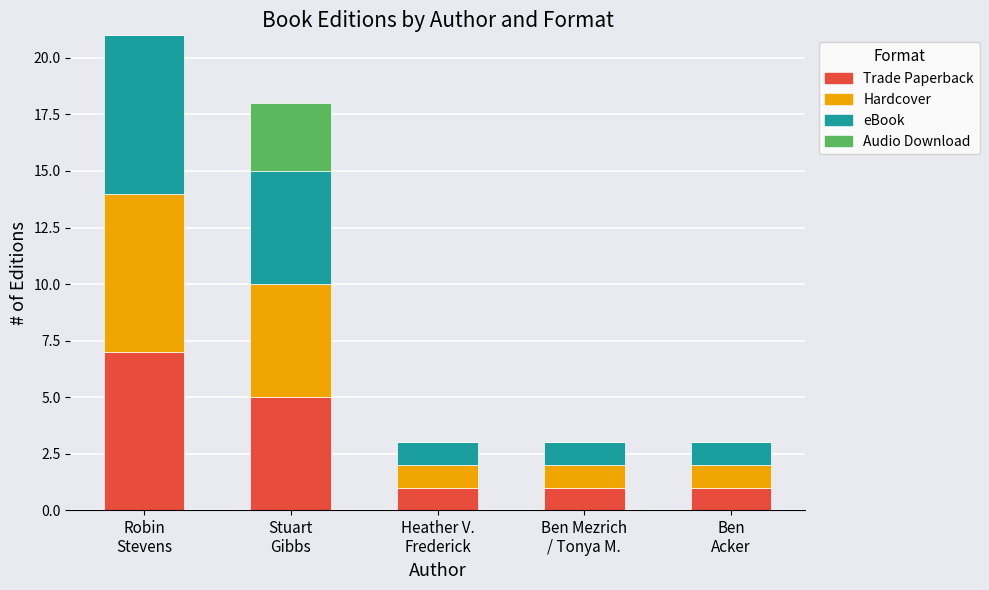

What are all the series names shown in the legend?

Trade Paperback, Hardcover, eBook, Audio Download